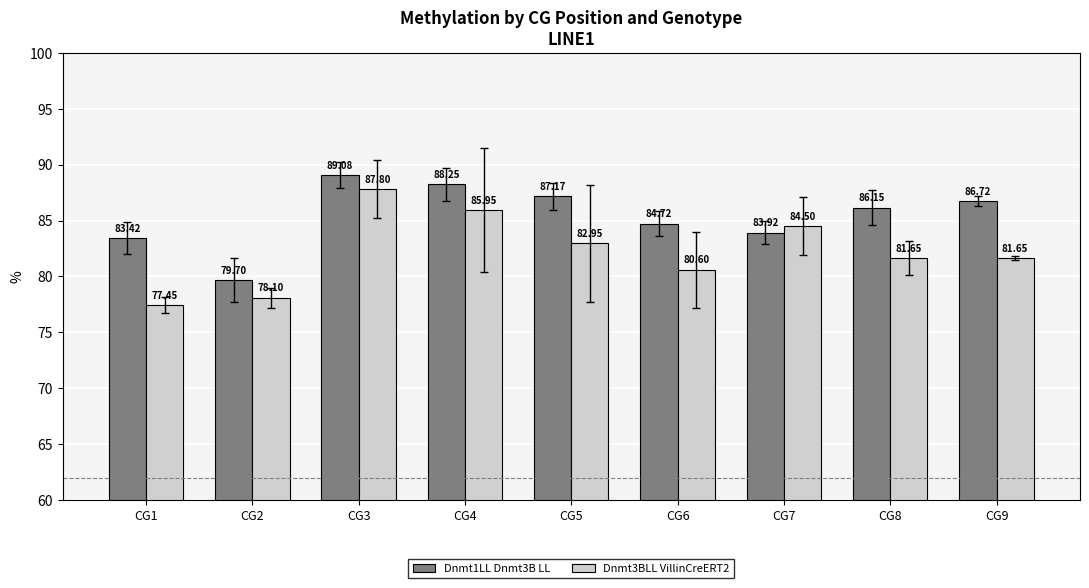

Rank the series at CG1 from highest to lowest value.

Dnmt1LL Dnmt3B LL, Dnmt3BLL VillinCreERT2